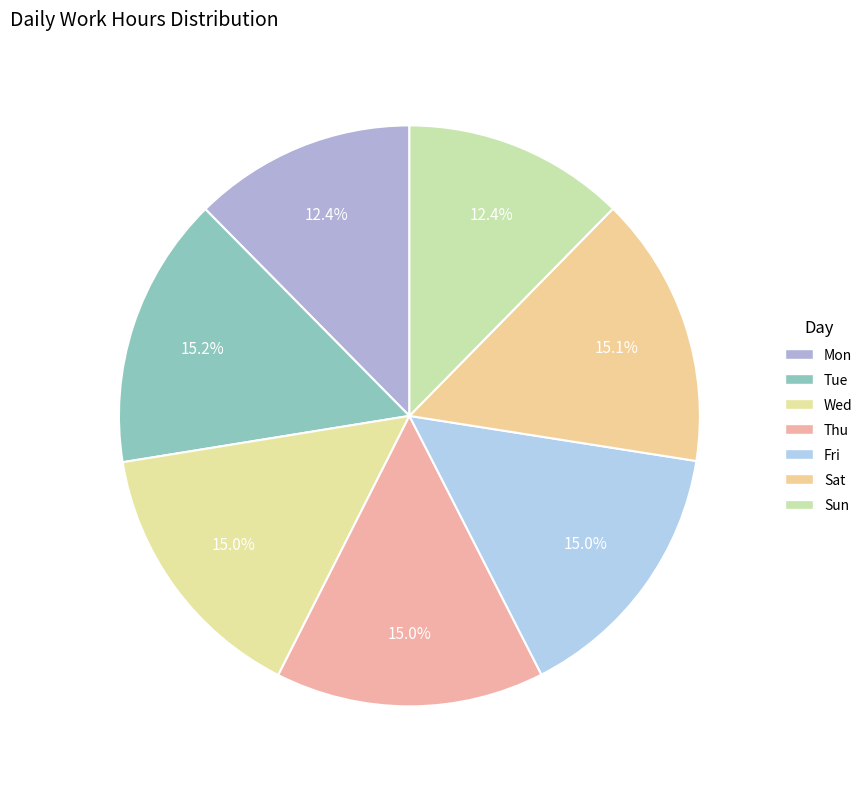

To the nearest percent, what portion does Fri represent?

15%